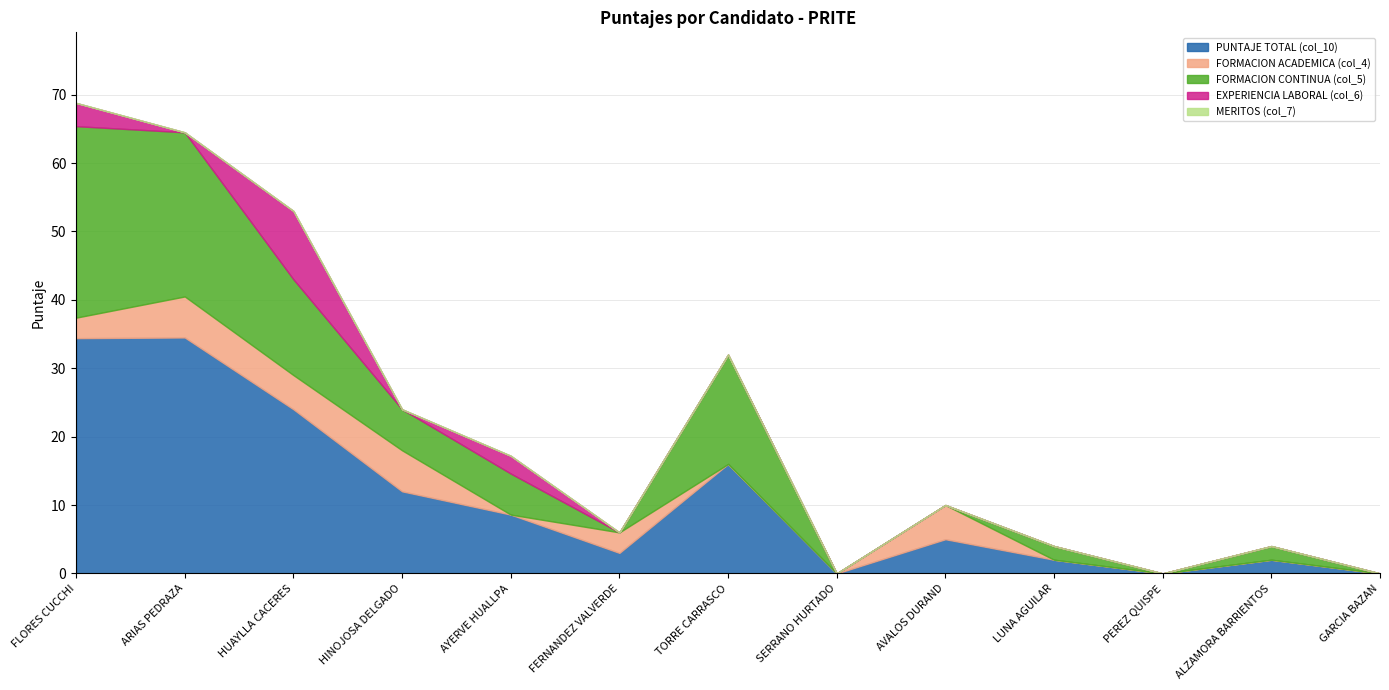

True or false: EXPERIENCIA LABORAL (col_6) and FORMACION CONTINUA (col_5) intersect in this chart.

False